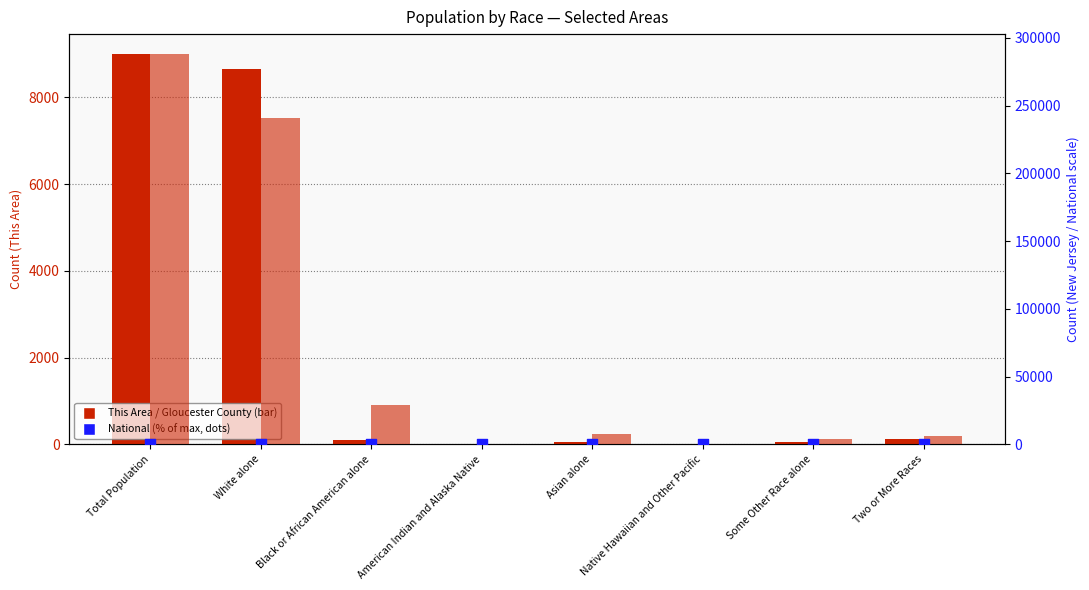

Which series contains the highest Y value?

Gloucester County